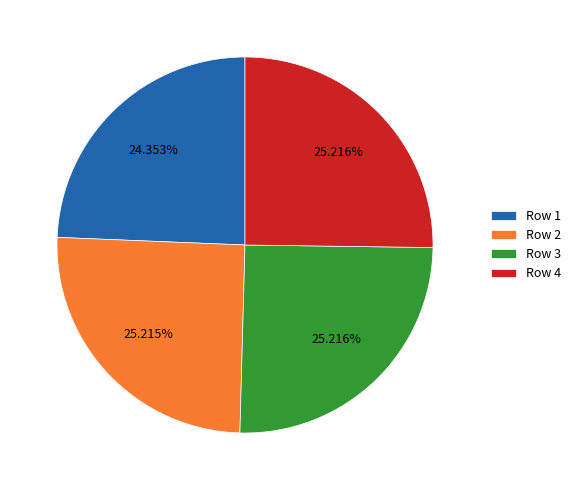

To the nearest percent, what is the average slice percentage?

25%